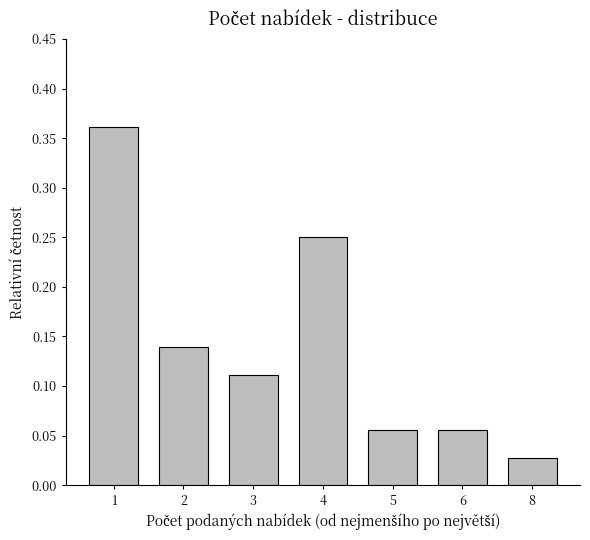

What is the change in value from 2 to 4?

+0.1